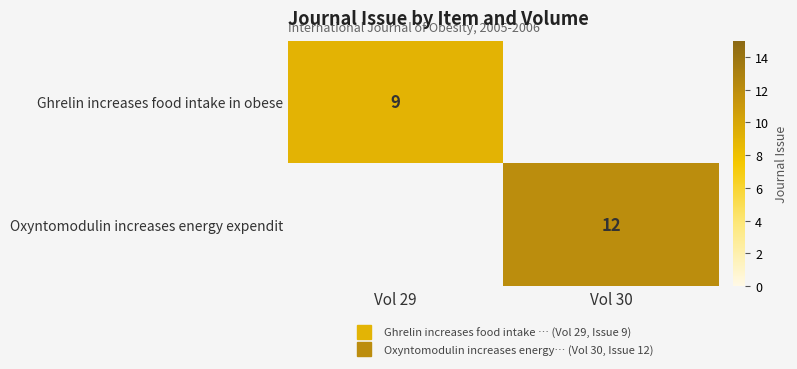

At how many categories does at least one series exceed 10?

1